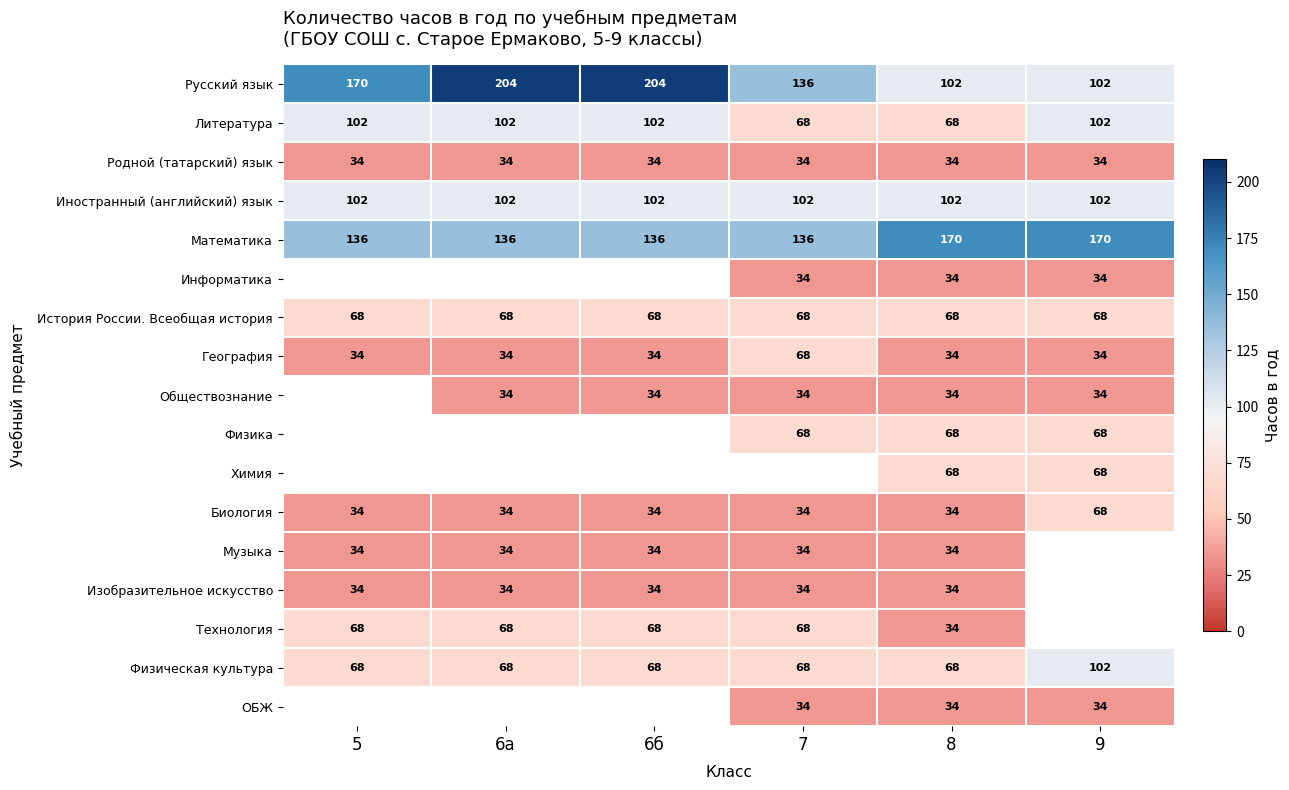

Count the Русский язык values in the range 102 to 204.

6